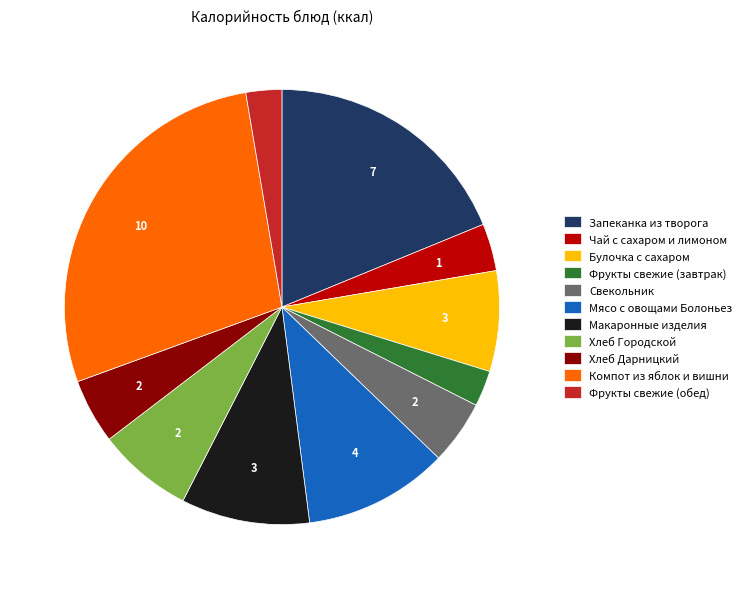

Which has a higher value, Макаронные изделия or Булочка с сахаром?

Макаронные изделия